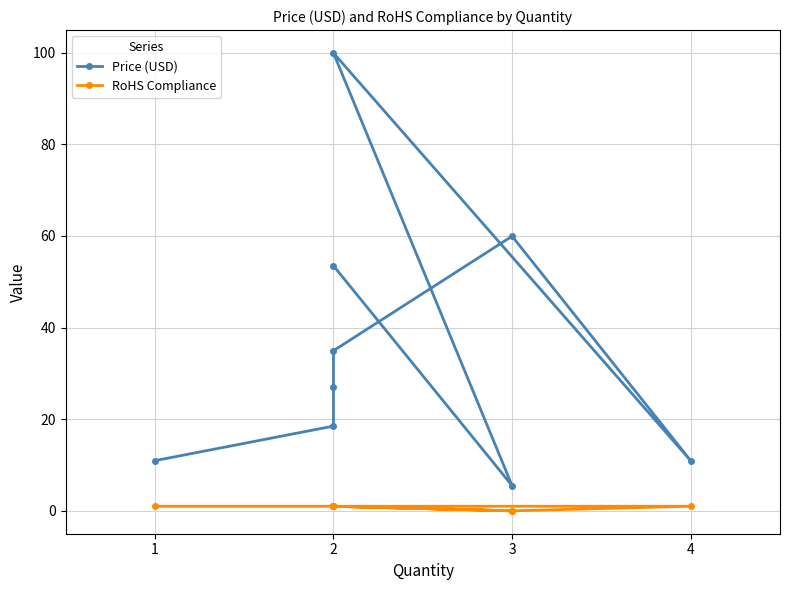

How many lines are shown in the chart?

2